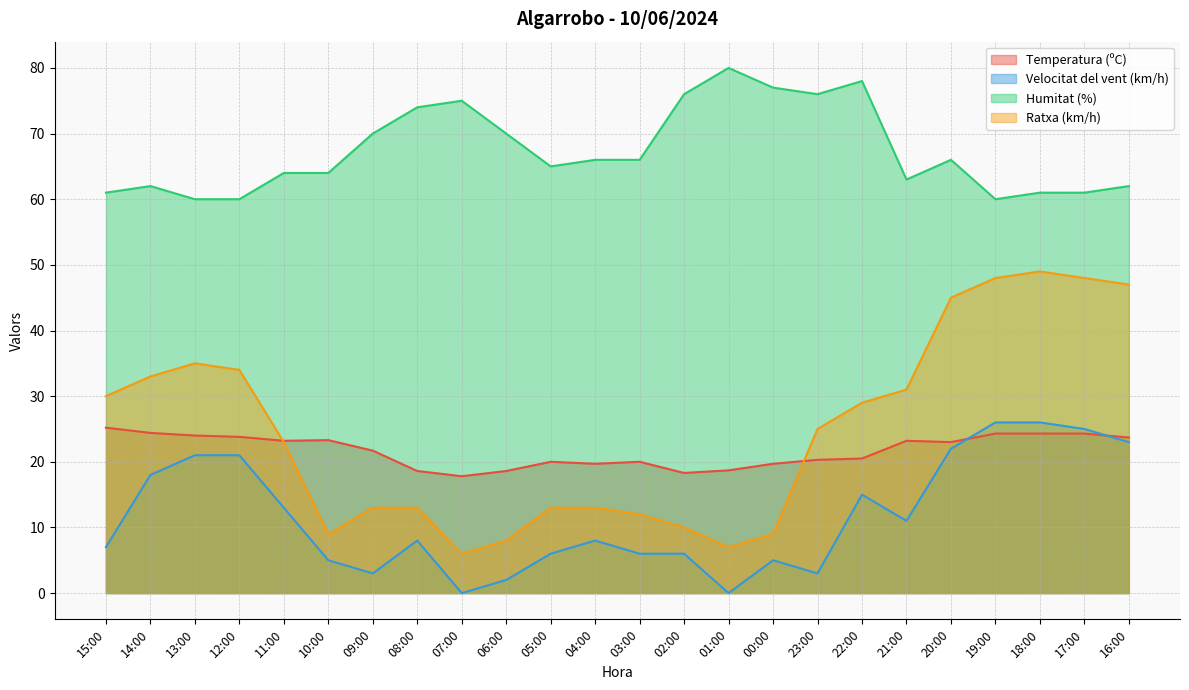

True or false: Ratxa (km/h) has a value of 3.0 at 08:00.

False